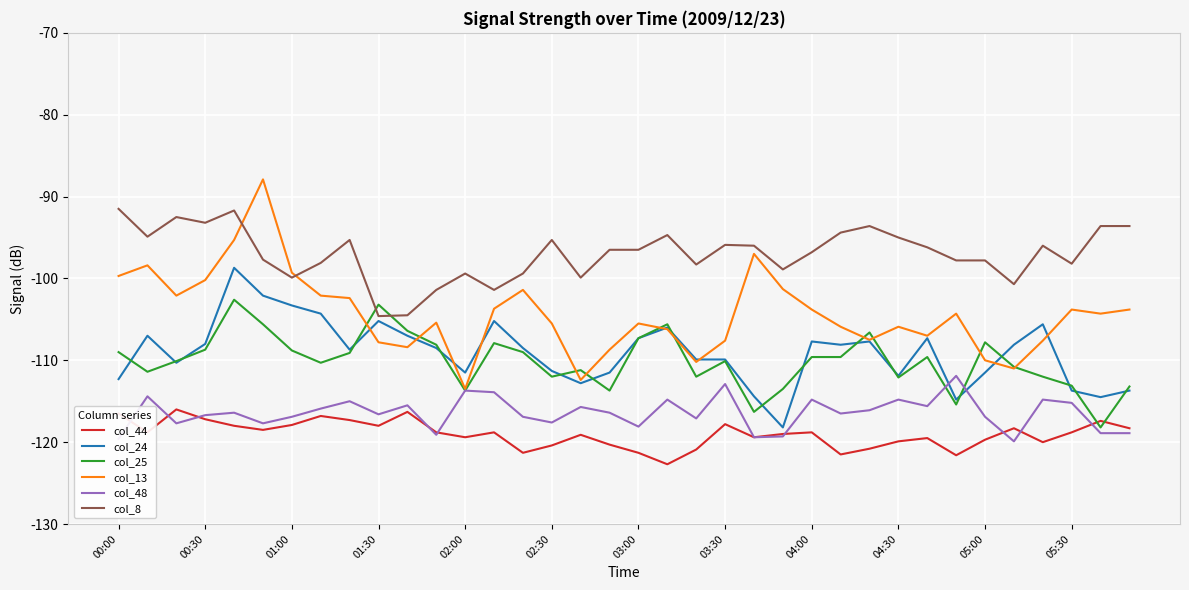

What is the maximum value shown in the chart?

-87.9